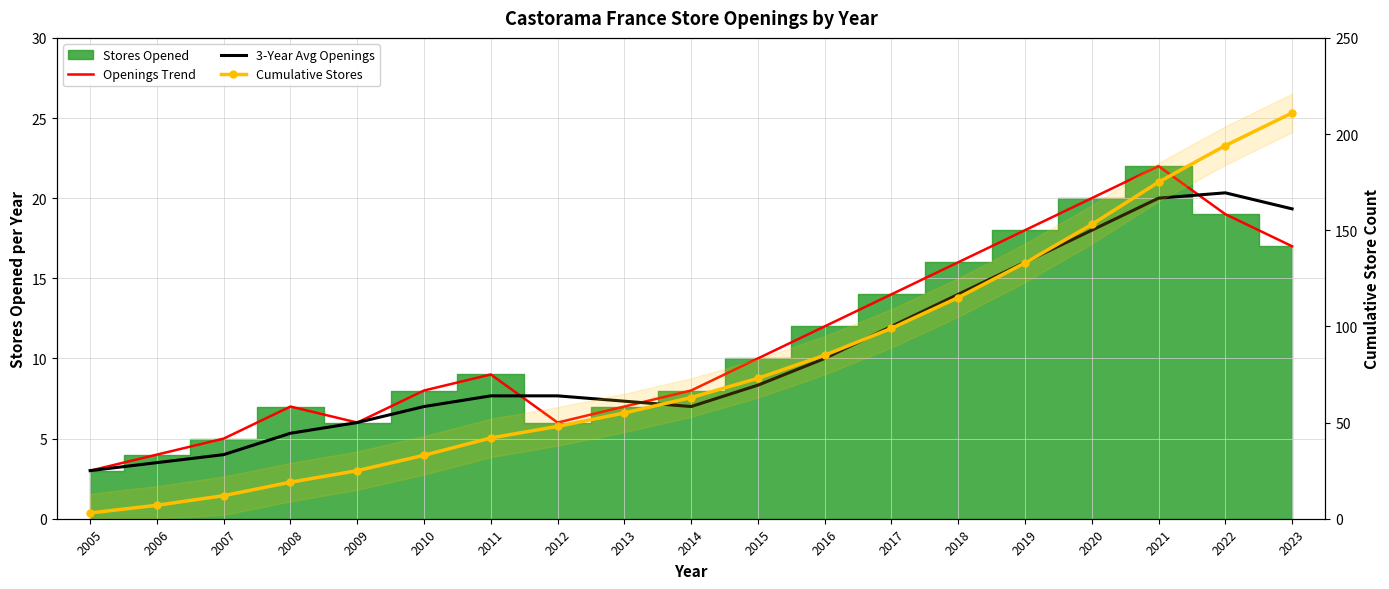

At which label is Cumulative Stores closest to 107?

2017